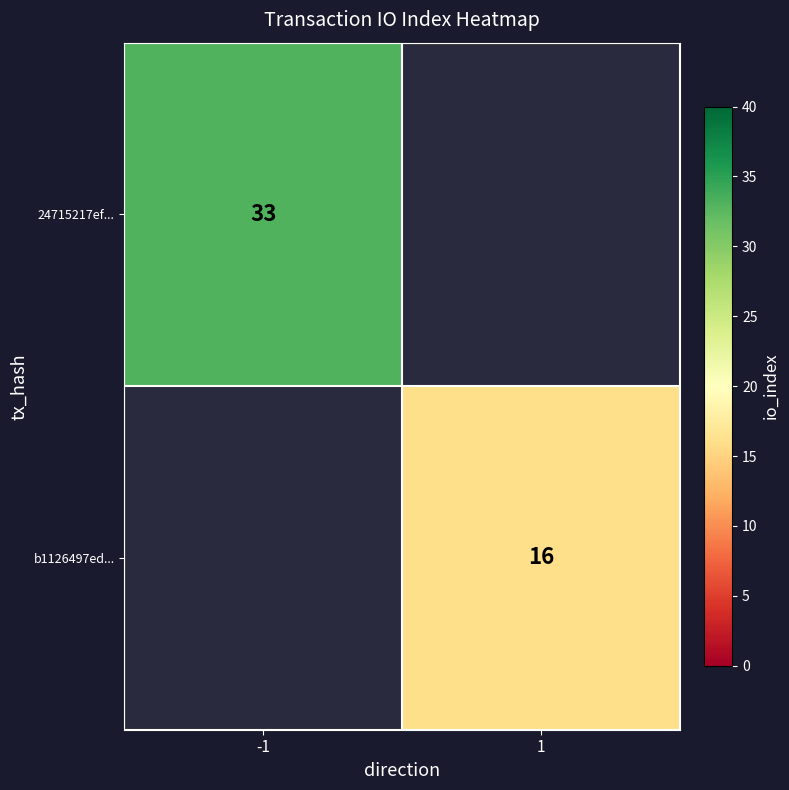

Is the value of b1126497ed... at 1 greater than the value of 24715217ef... at -1?

No